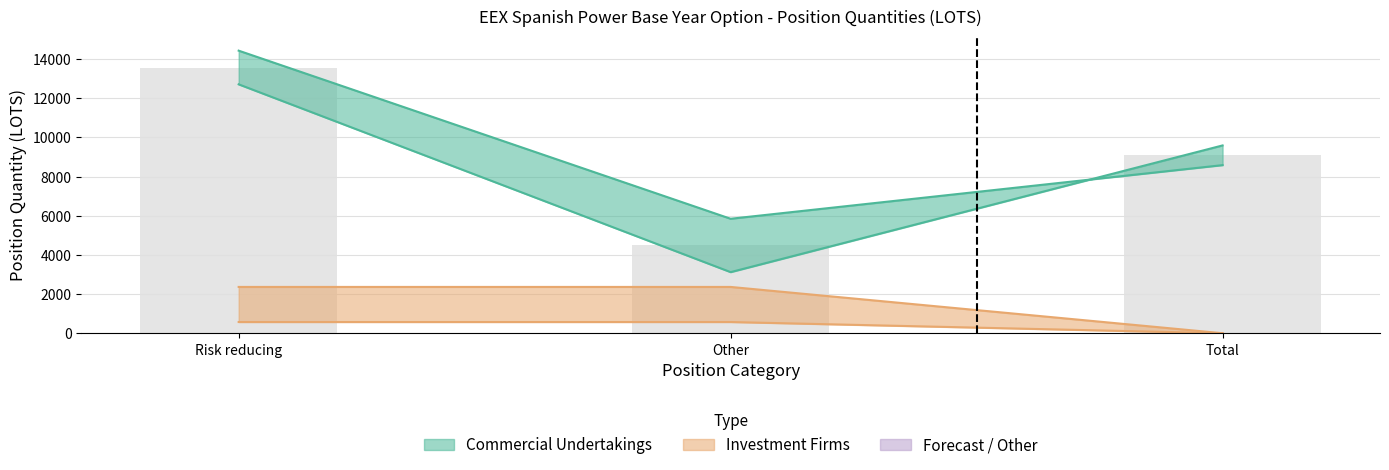

Which category has the lowest value across all series?

Total